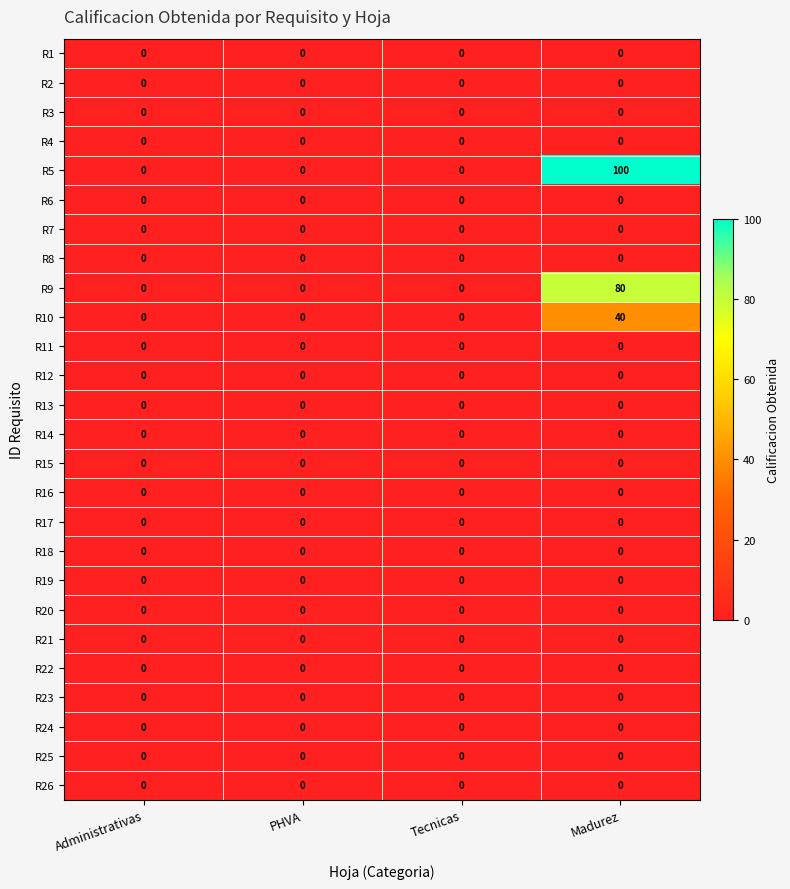

Which series has the largest total across all categories?

R5